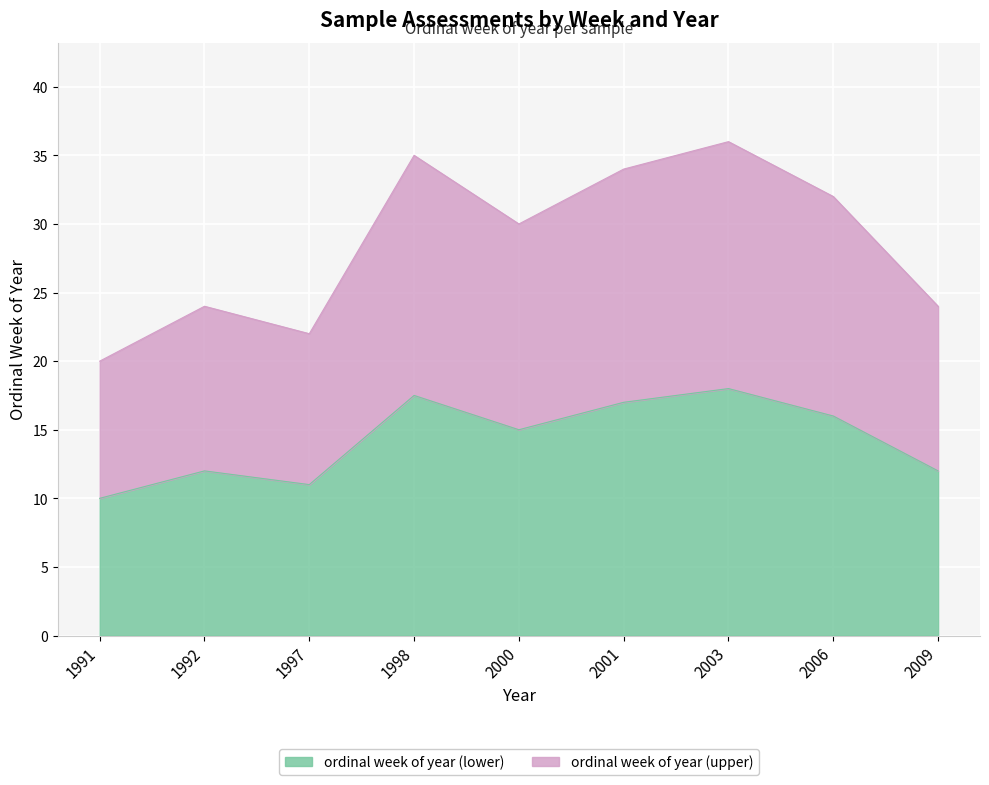

Does the chart display data point markers on the line(s)?

No